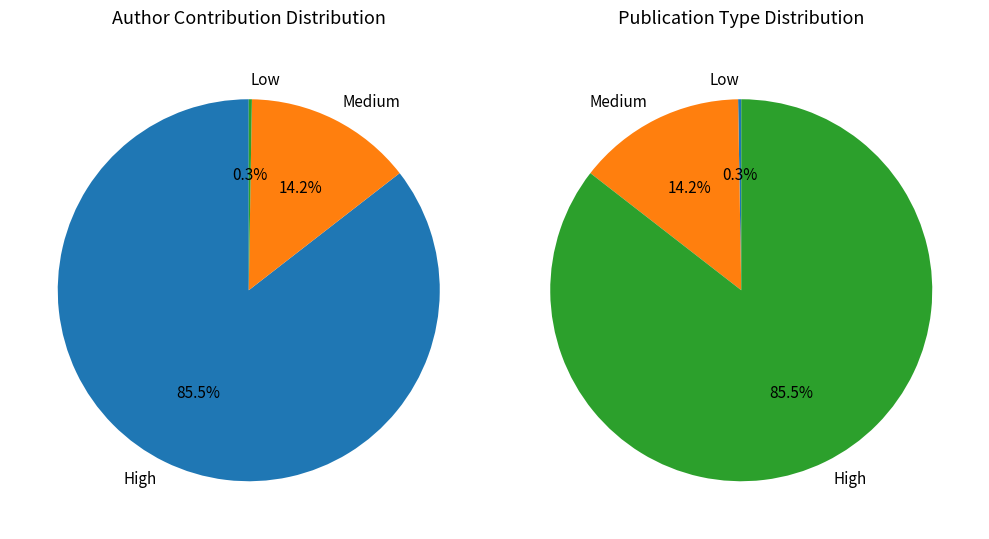

What is the total percentage of 1 and 2?

14.5%